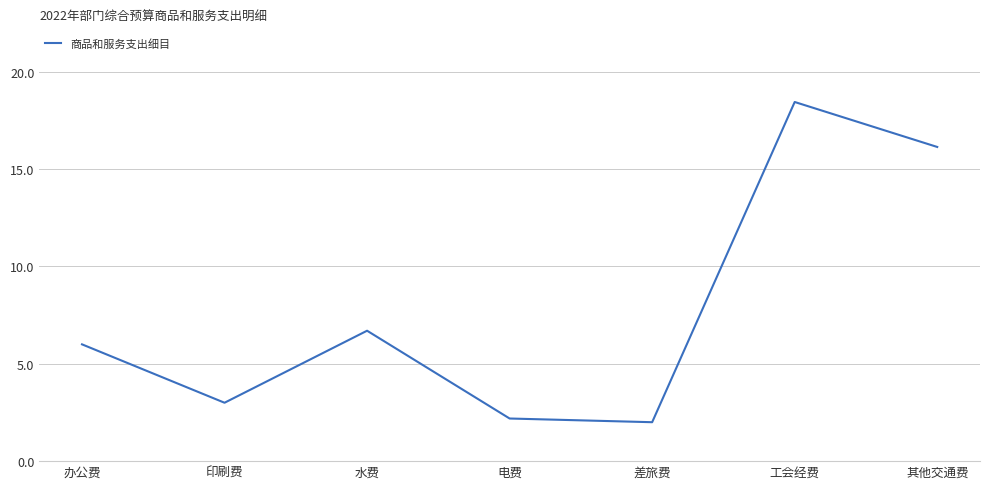

How many lines are shown in the chart?

1